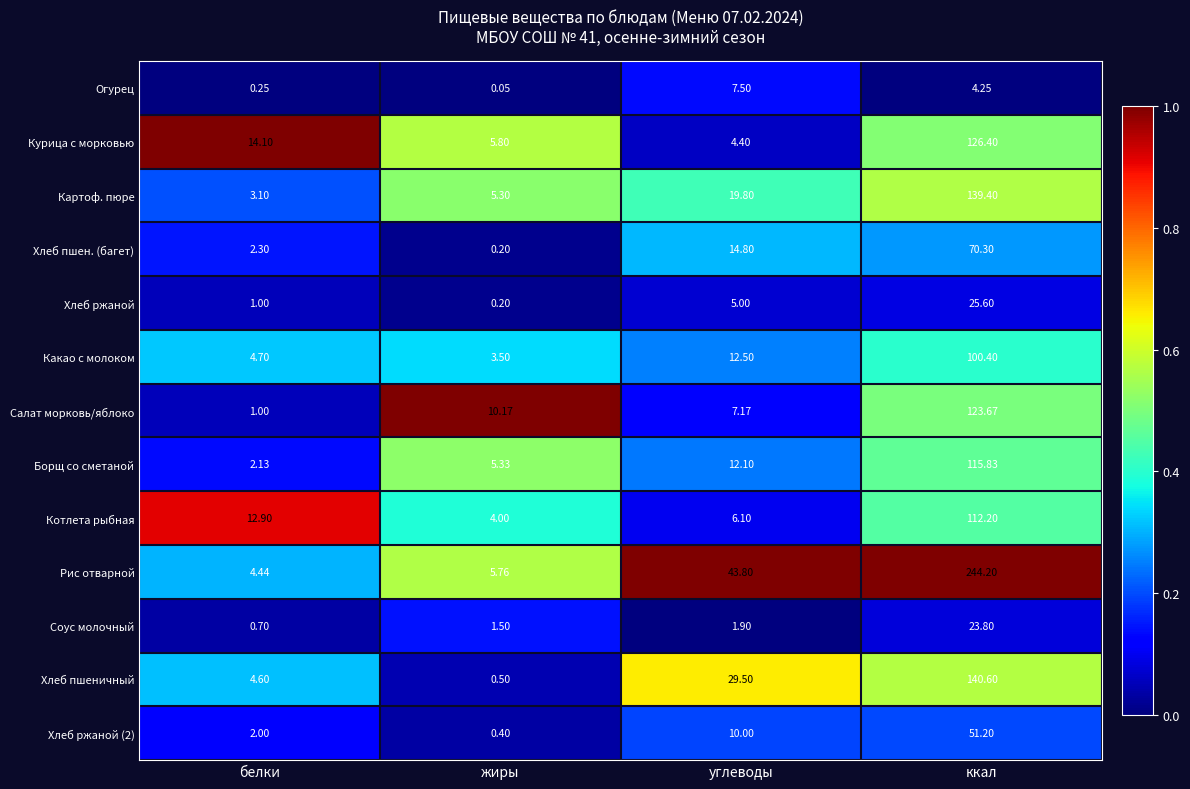

At углеводы, list the series in order from smallest to largest.

Соус молочный, Курица с морковью, Хлеб ржаной, Котлета рыбная, Салат морковь/яблоко, Огурец, Хлеб ржаной (2), Борщ со сметаной, Какао с молоком, Хлеб пшен. (багет), Картоф. пюре, Хлеб пшеничный, Рис отварной